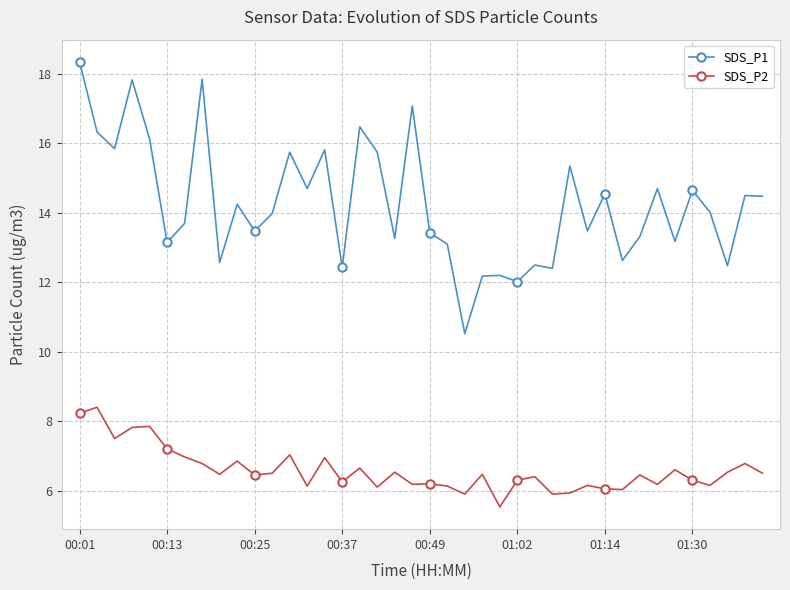

What is the maximum value for SDS_P2?

8.4